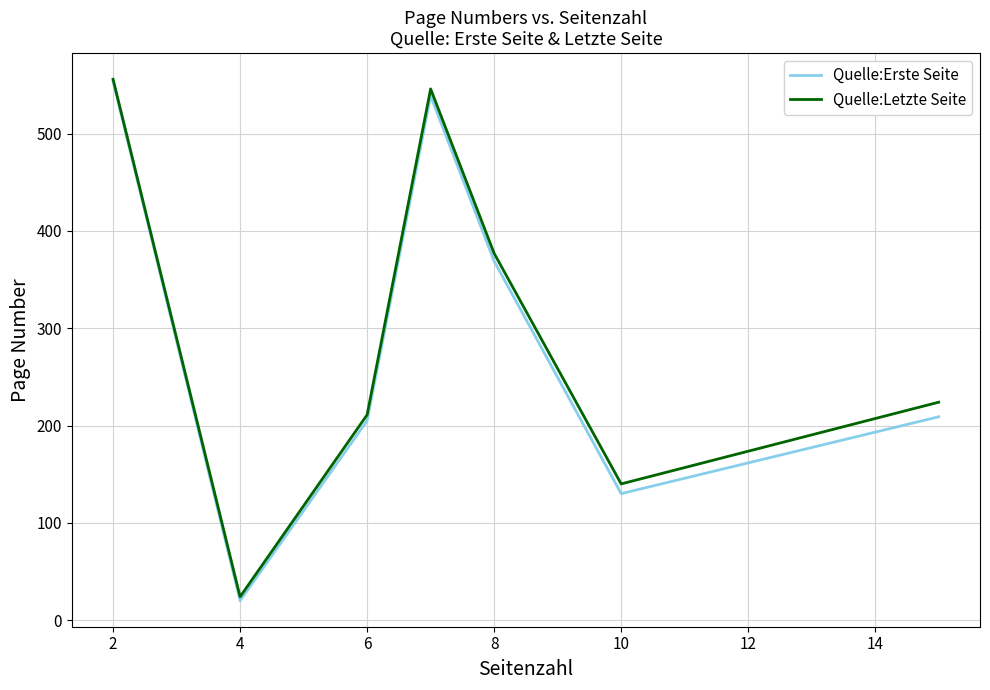

What is the smallest value displayed?

20